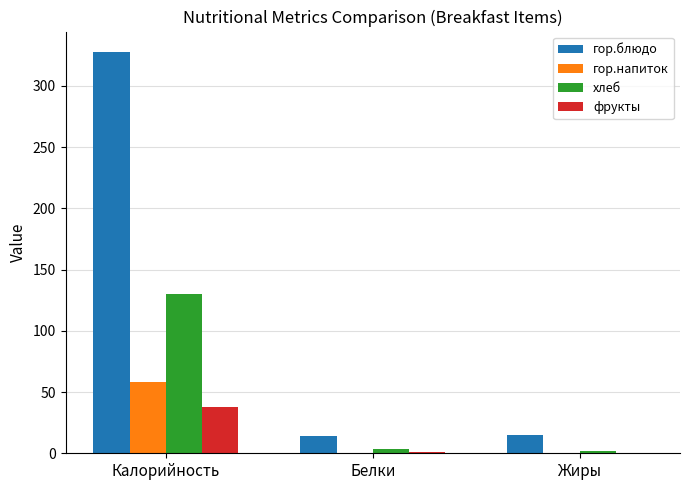

What is the greatest value displayed?

328.0